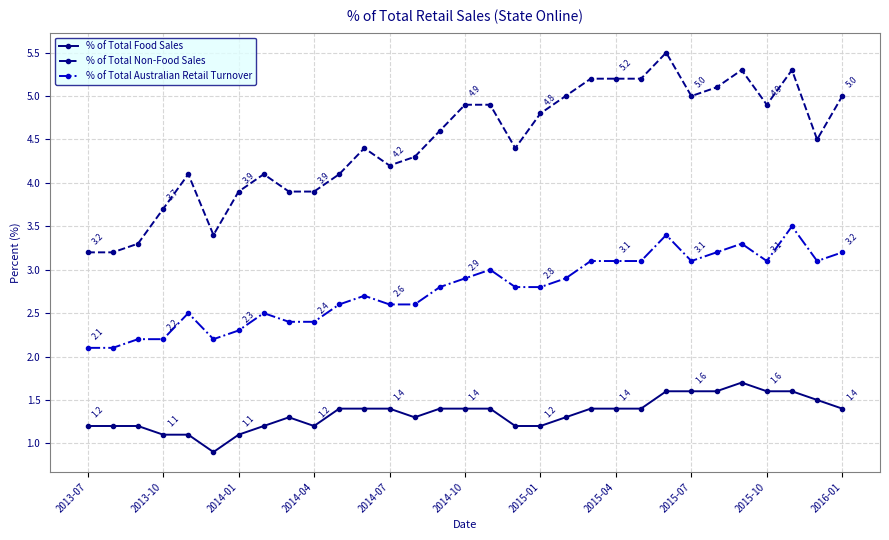

How many lines are shown in the chart?

3